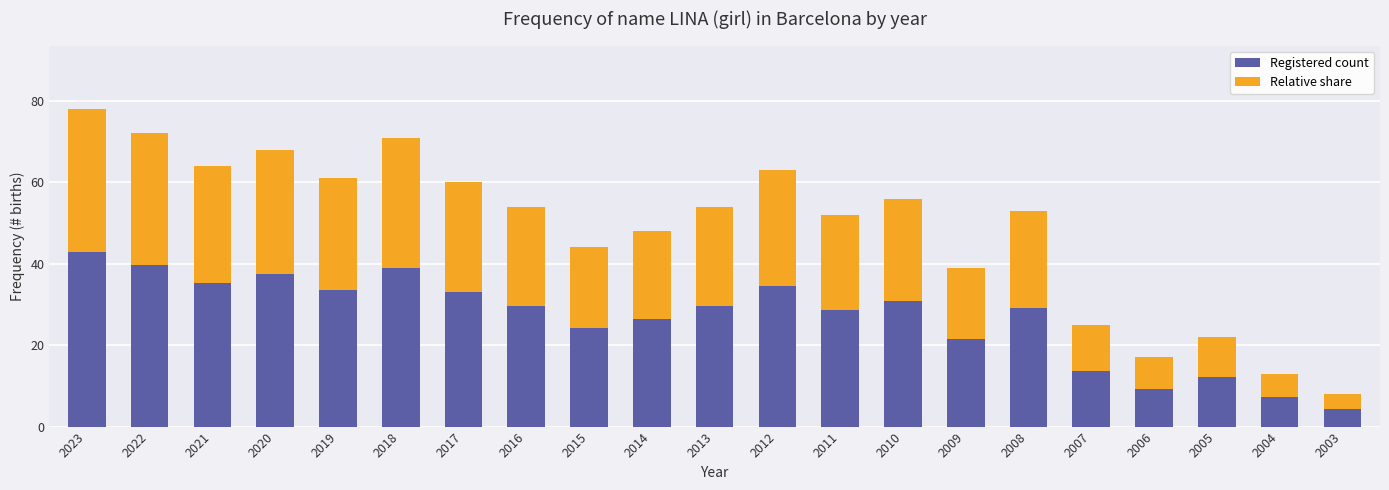

How many bars are there in total?

21